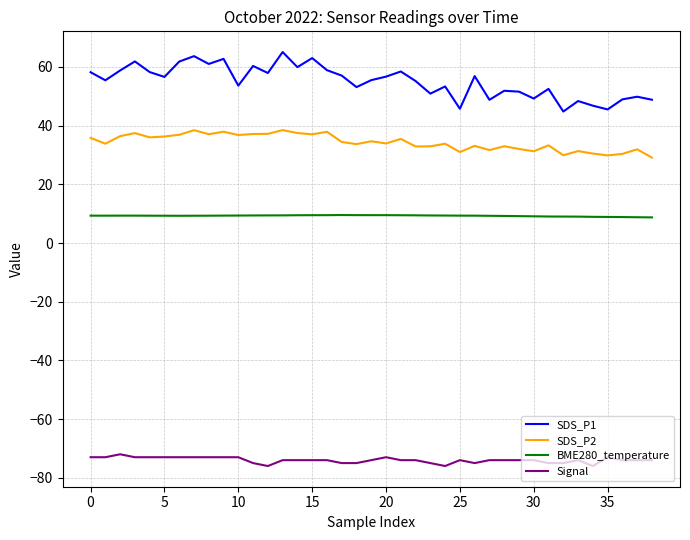

Which series has the widest spread of values?

SDS_P1